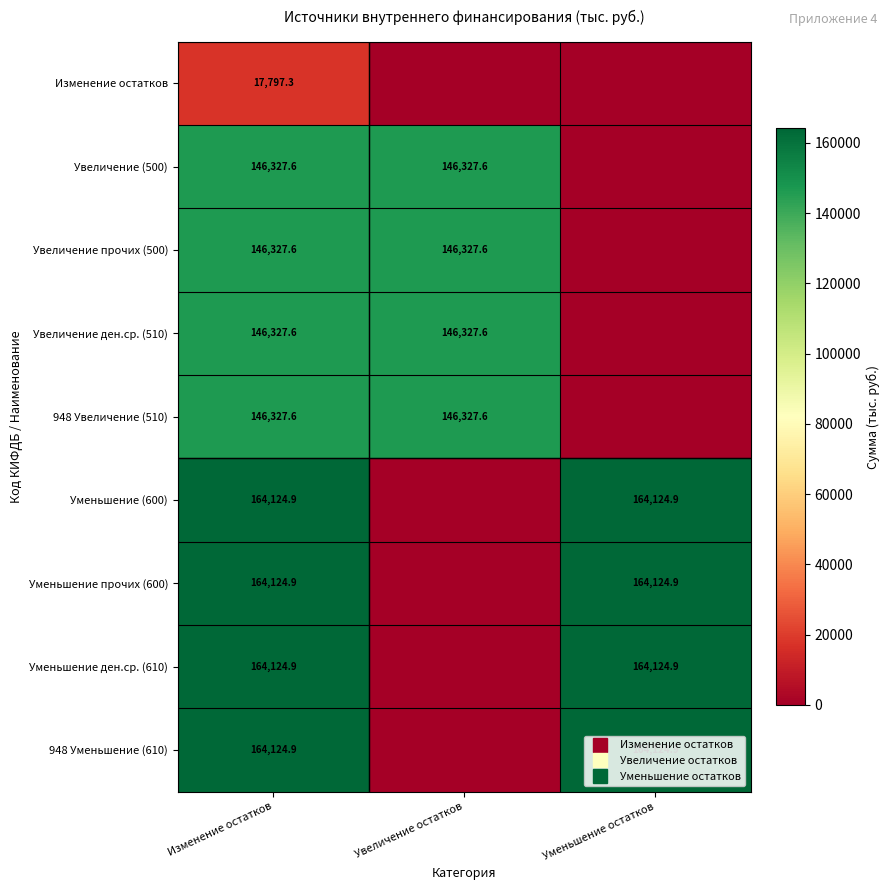

The Увеличение ден.ср. (510) series shows 55125.5 at Уменьшение остатков. True or false?

False